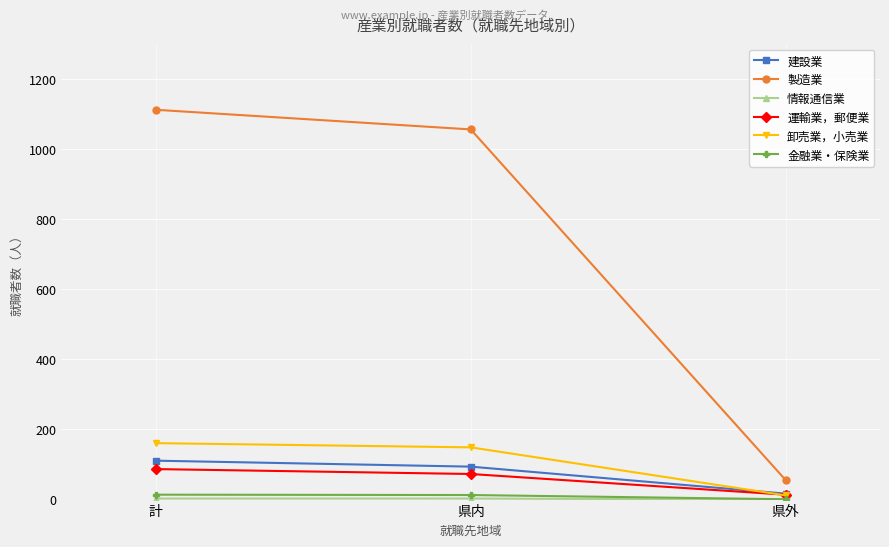

Count the number of data series in this chart.

6